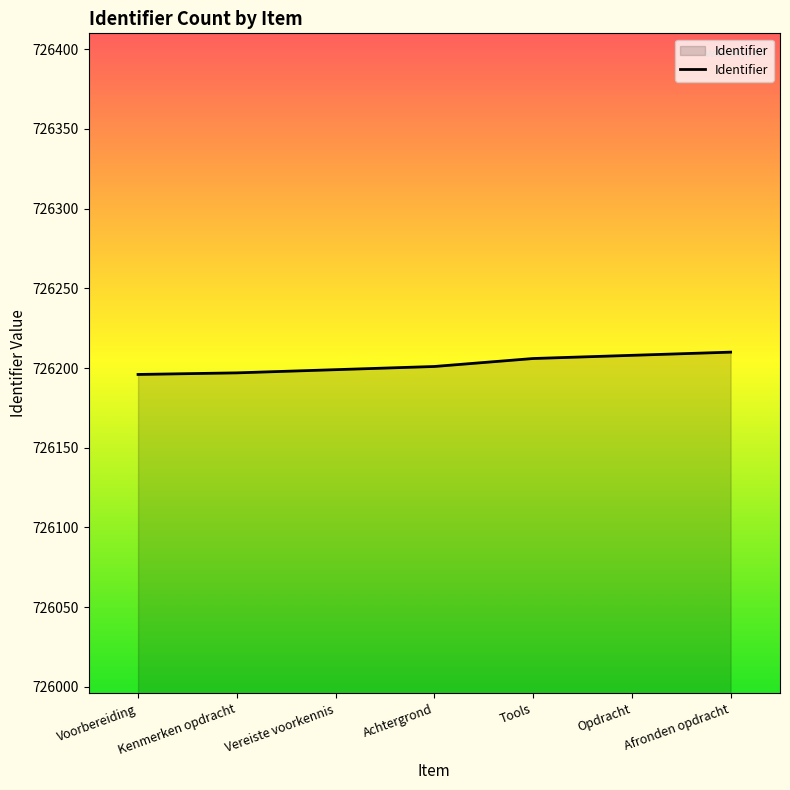

True or false: the data shows 726201 at Achtergrond.

True